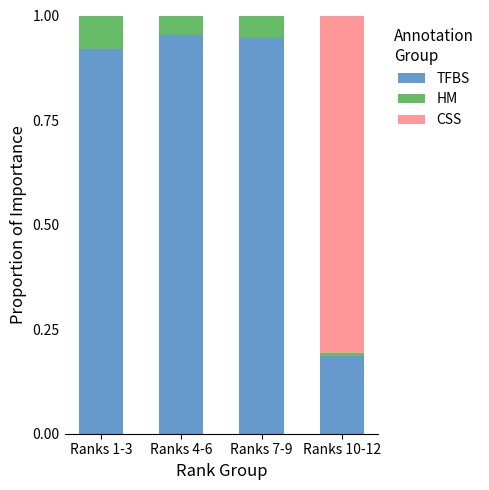

What are all the series names shown in the legend?

TFBS, HM, CSS